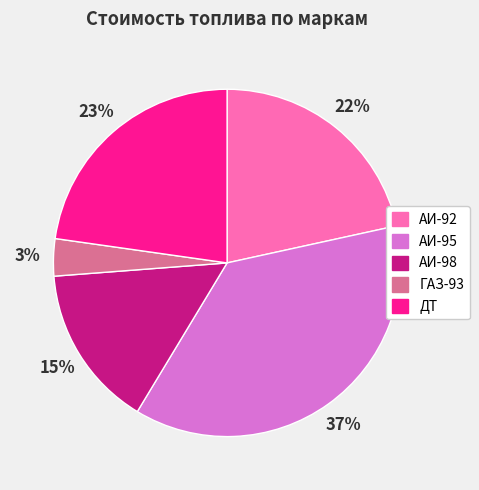

The АИ-98 slice represents 24% of the pie. True or false?

False